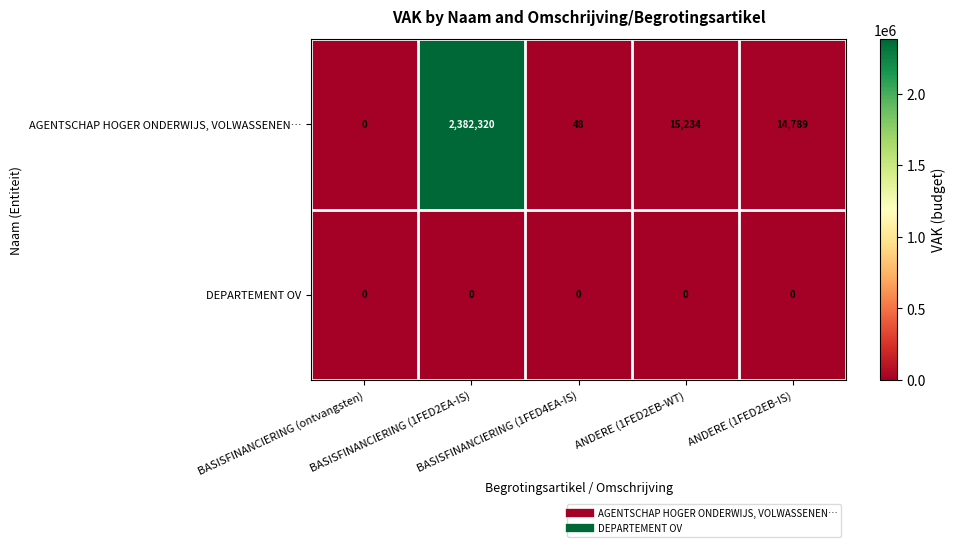

What is the sum of all AGENTSCHAP HOGER ONDERWIJS, VOLWASSENEN… values?

2412391